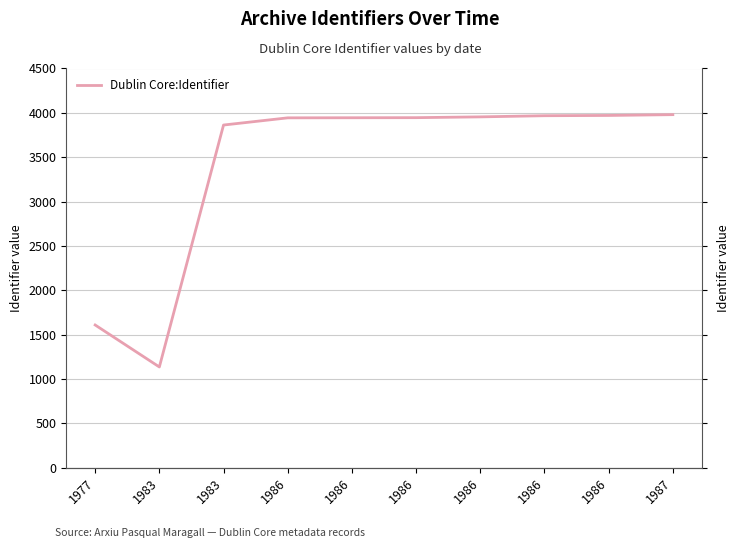

Rank the categories by value from highest to lowest.

1987, 1986, 1986, 1986, 1986, 1986, 1986, 1983, 1977, 1983